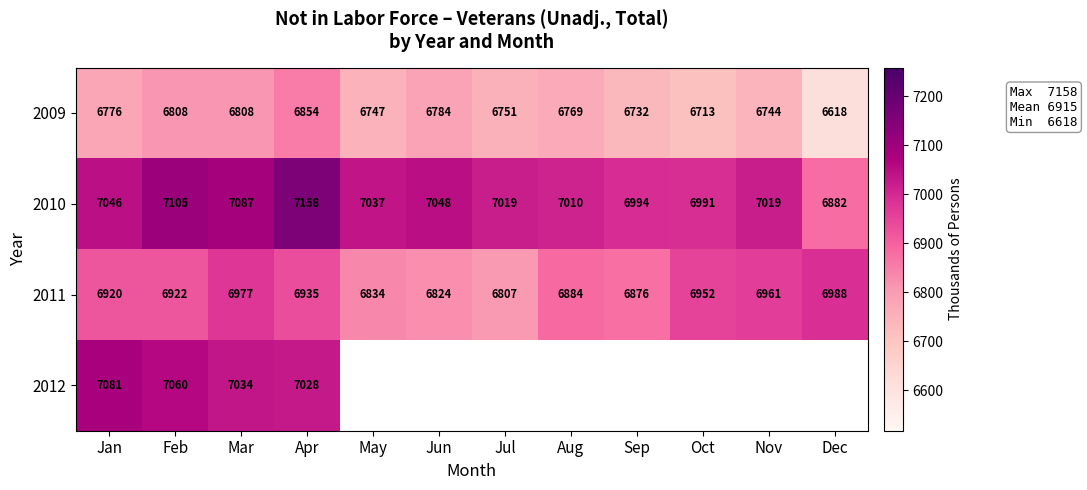

What value does the 2010 series have at Dec, to the nearest 50?

6900